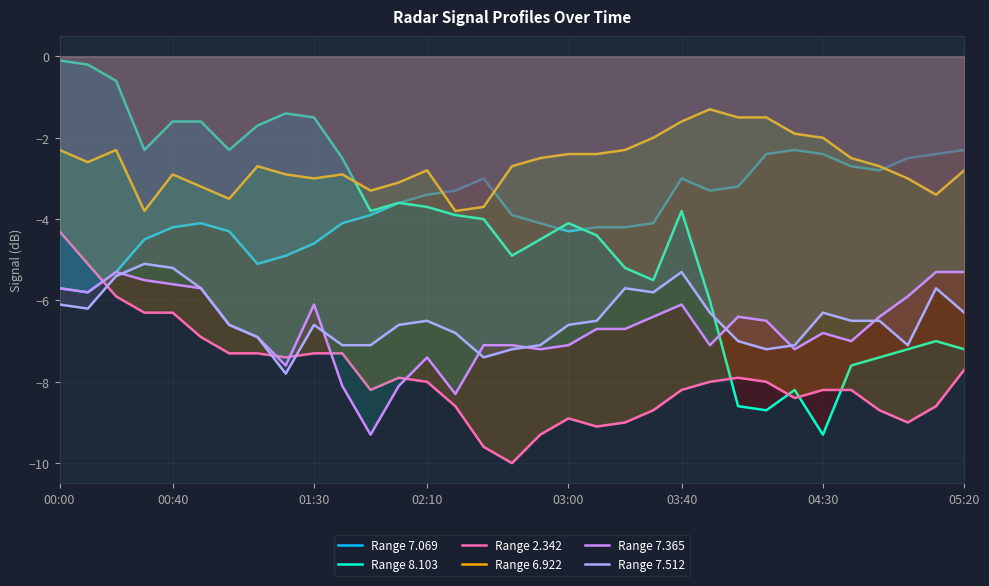

How many series are shown in this chart?

6